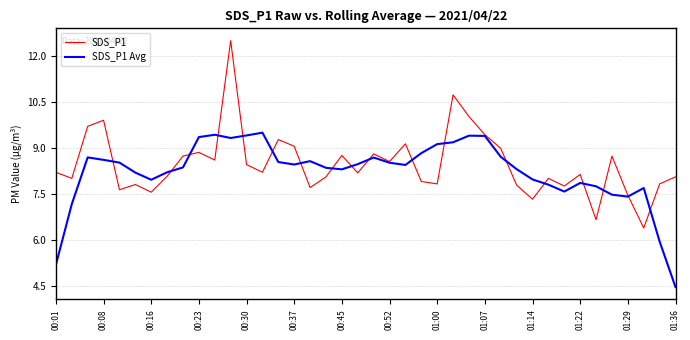

What is the maximum value for SDS_P1?

12.5